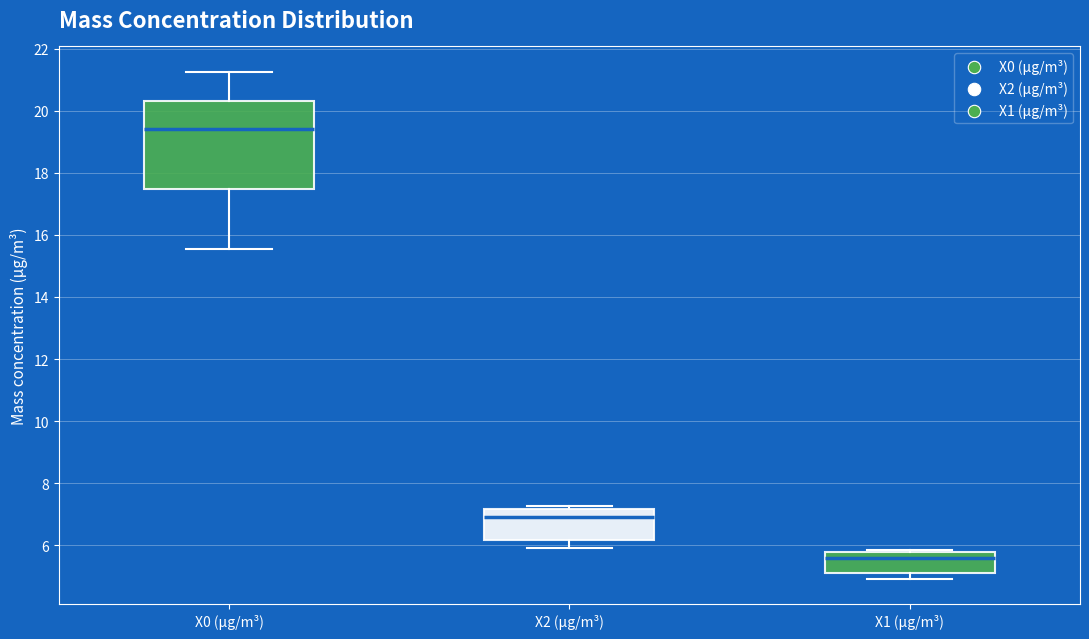

Which box has the lowest median line?

X1 (μg/m³)